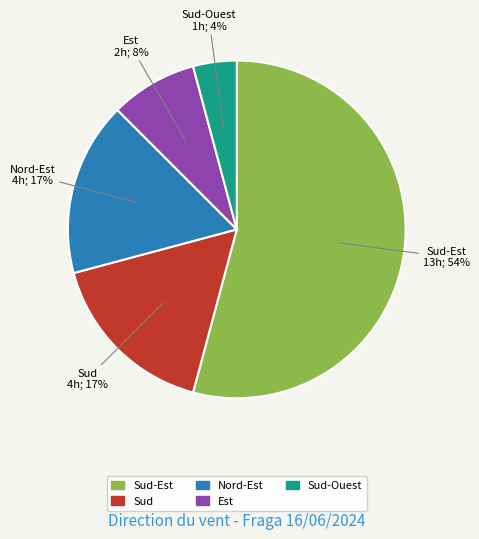

Count the number of slices in the pie.

5